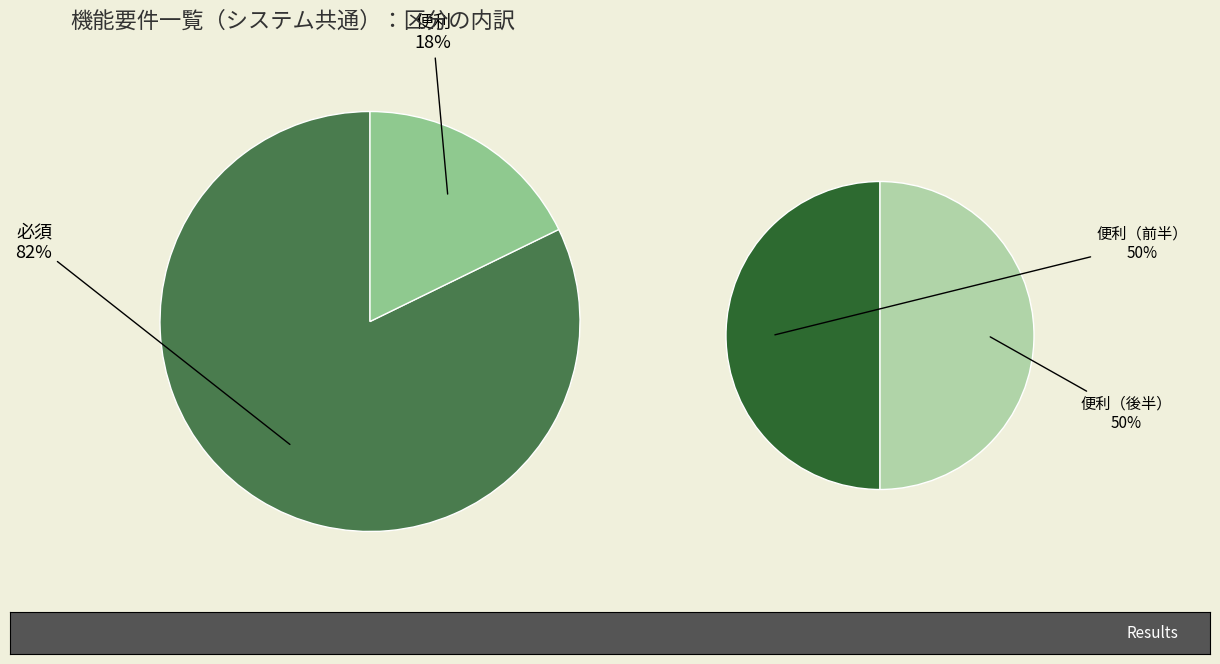

To the nearest percent, what is the average slice percentage?

50%